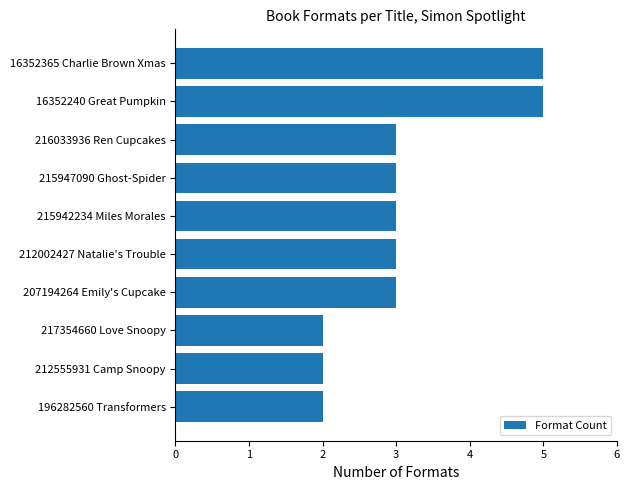

What is the average value?

3